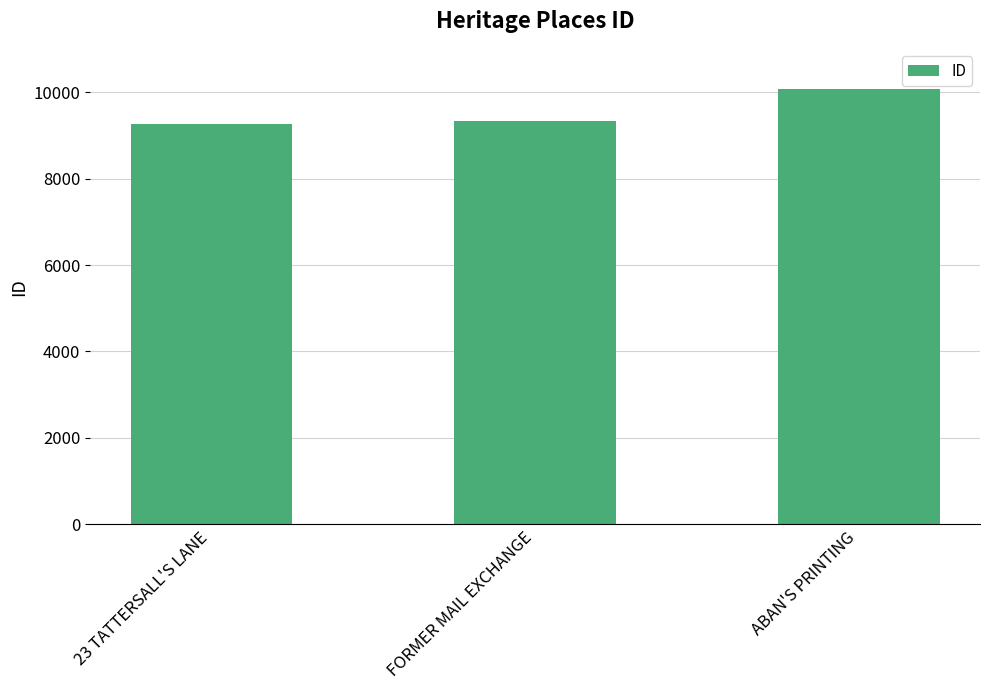

What is the smallest value displayed?

9272